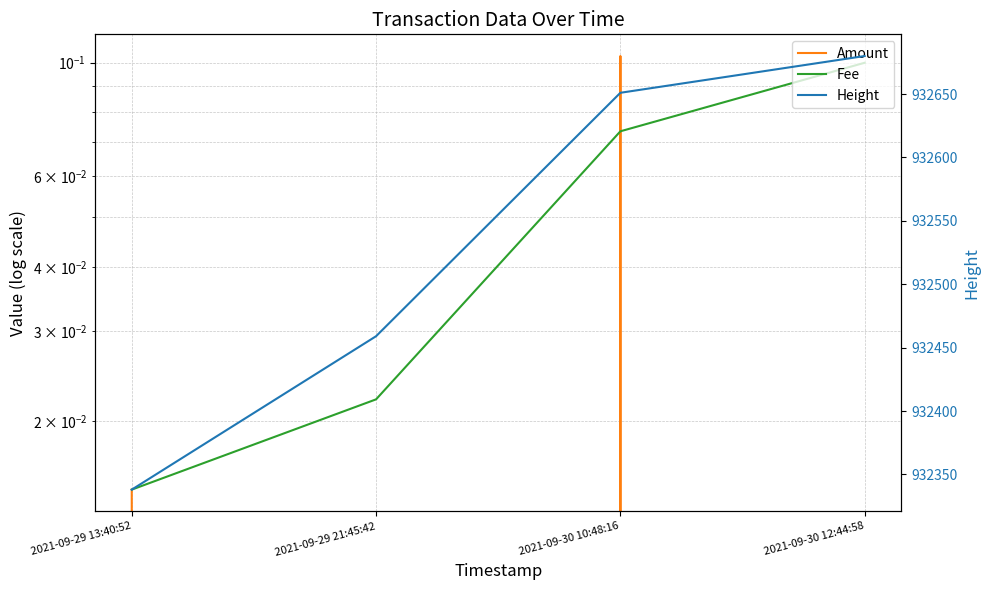

List the labels in order of Fee value, largest first.

2021-09-30 12:44:58, 2021-09-30 10:48:16, 2021-09-29 21:45:42, 2021-09-29 13:40:52